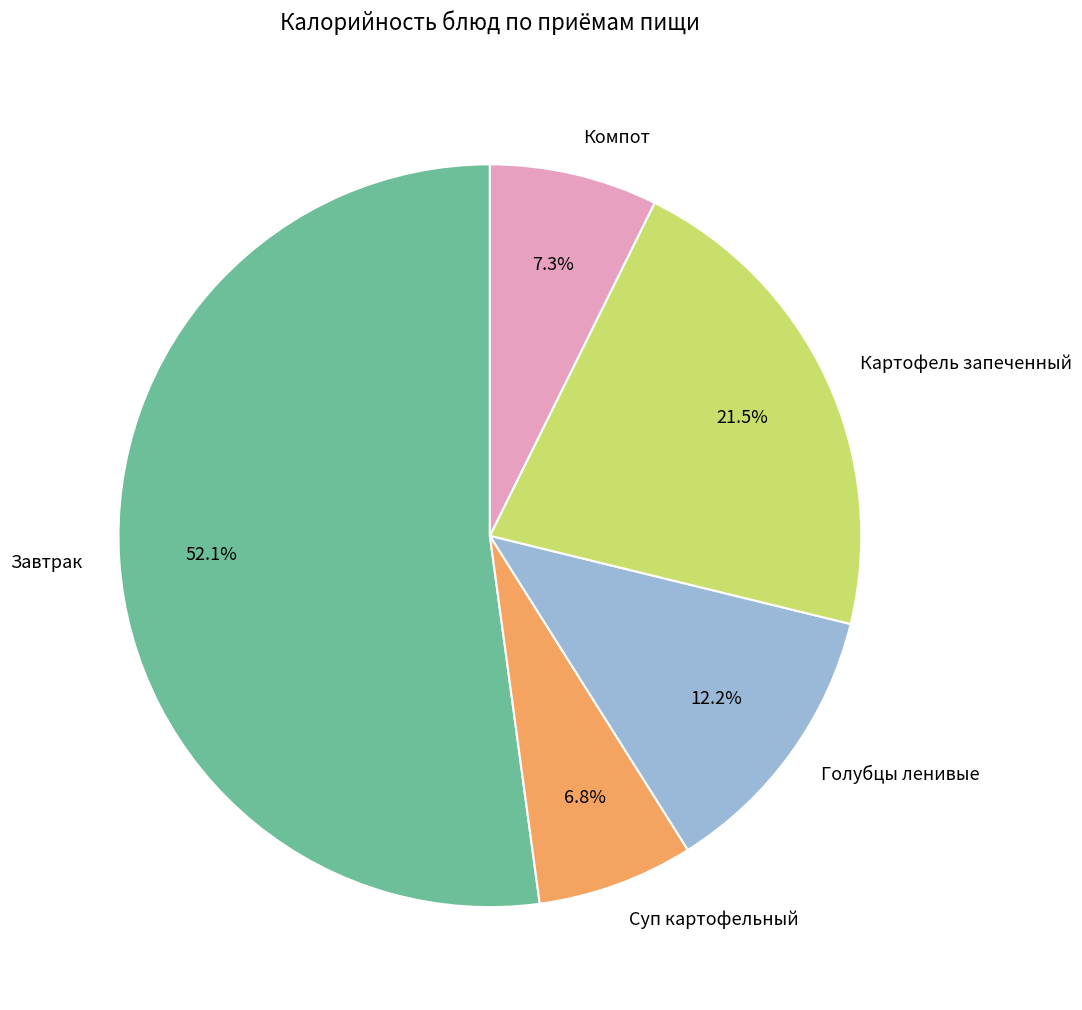

Which slice is the largest?

Завтрак